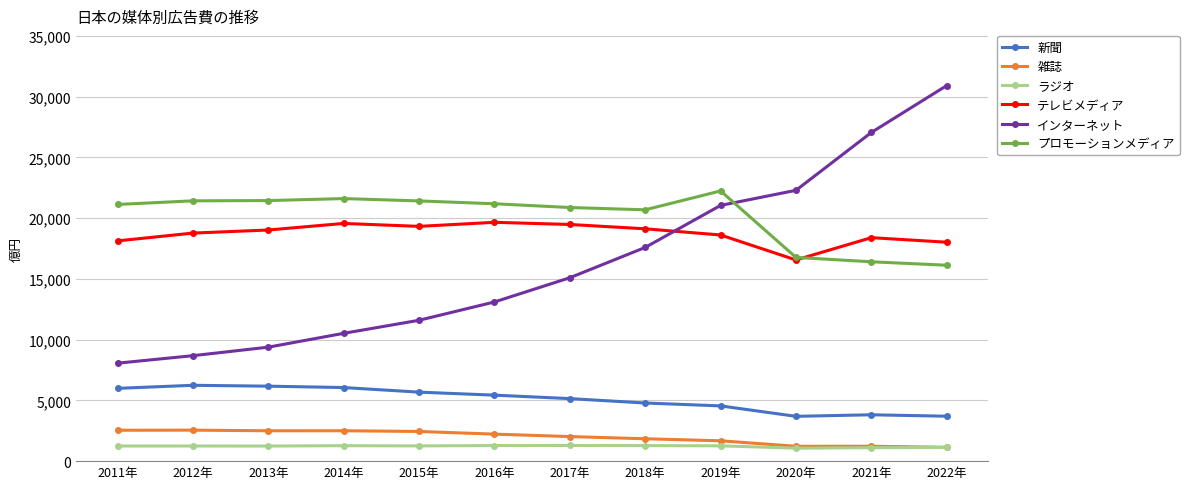

How many categories are shown in the chart?

12